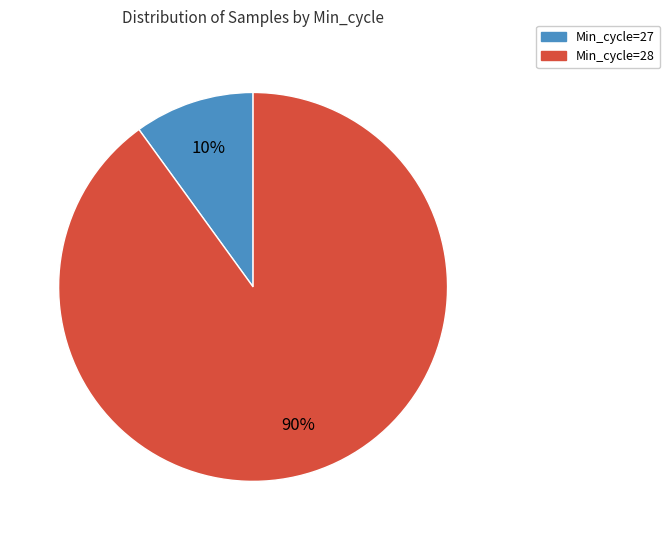

Approximately how many times larger is the value at Min_cycle=28 compared to Min_cycle=27?

9.0